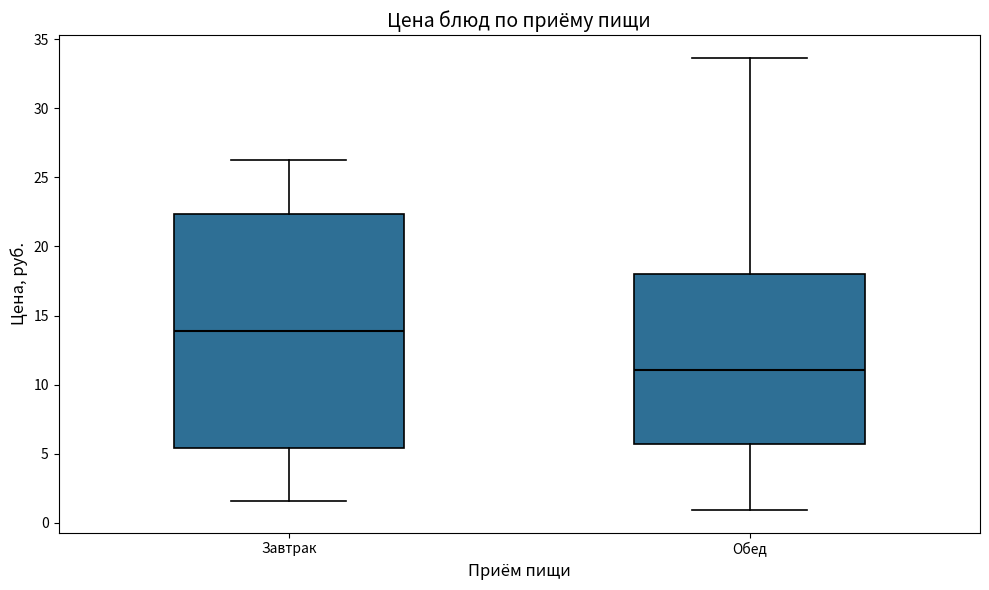

Where is the lower edge of the box for Завтрак on the y-axis? The values are not printed on the chart, so give them approximately, as read against the axis.

5.5